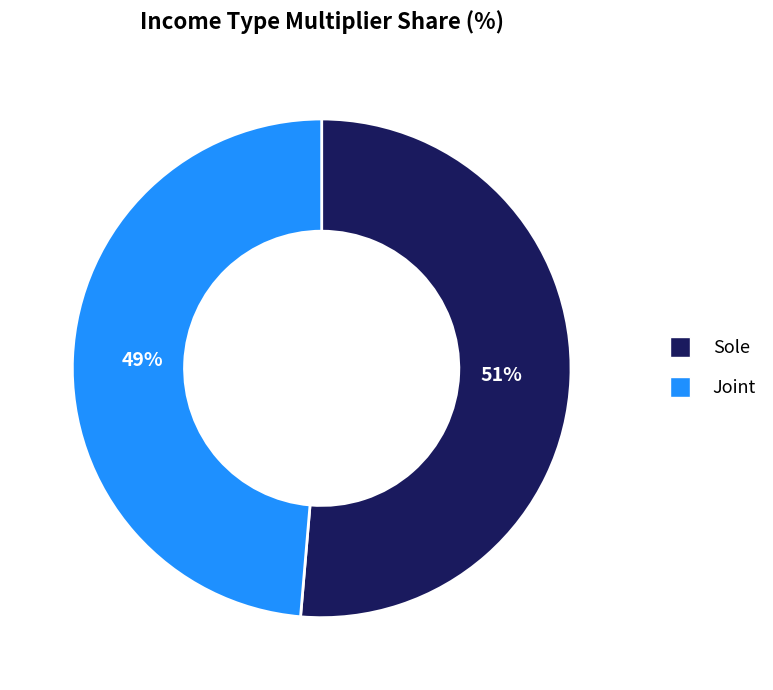

To the nearest percent, what portion does Joint represent?

49%